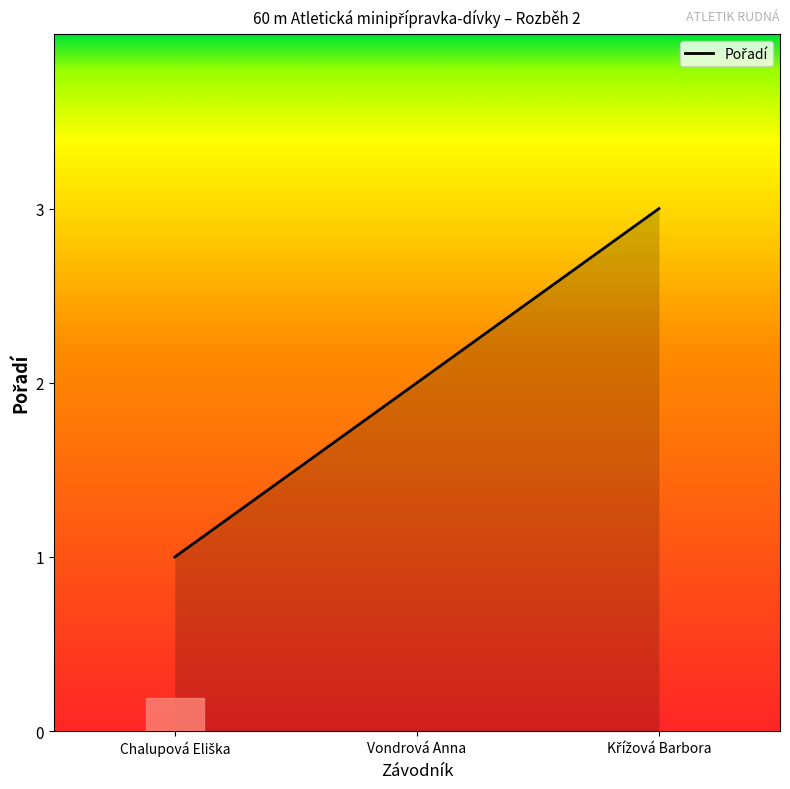

Is it true that the value at Vondrová Anna is 3?

False